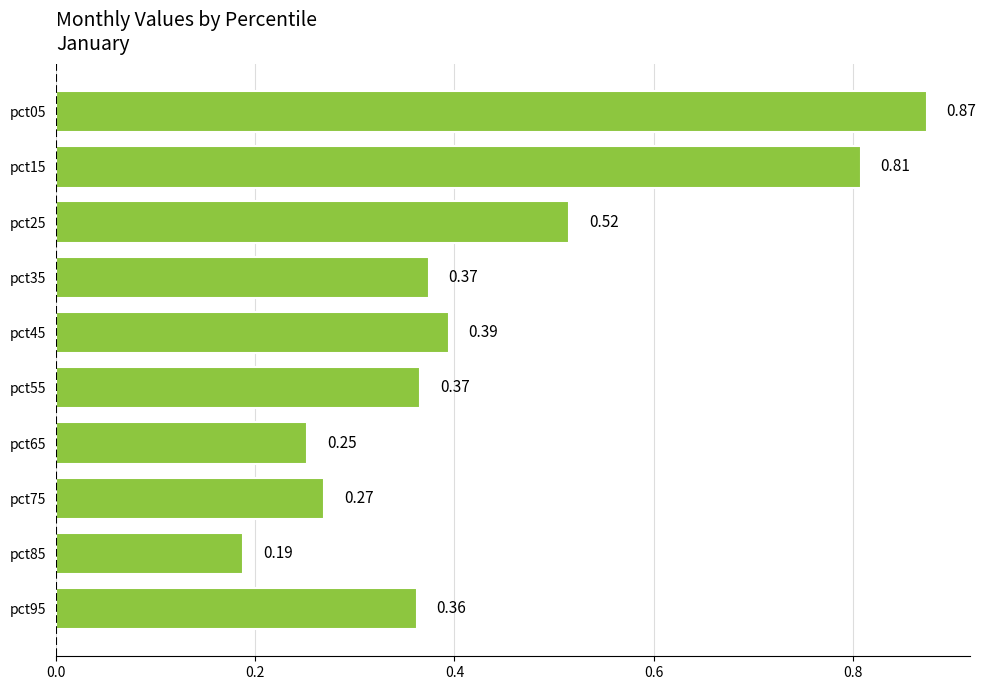

What is the difference between the maximum and minimum values?

0.7